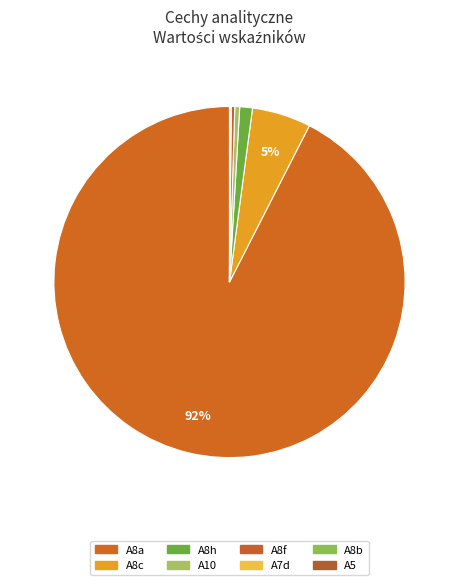

How many segments does this pie chart have?

8